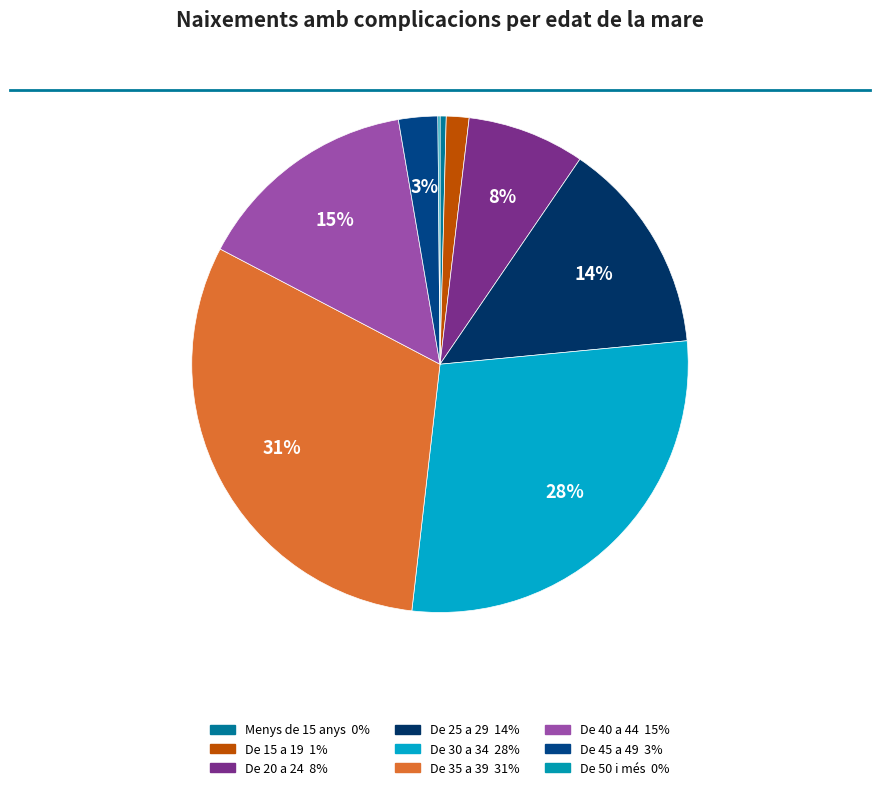

True or false: Menys de 15 anys accounts for 1% of the total.

False